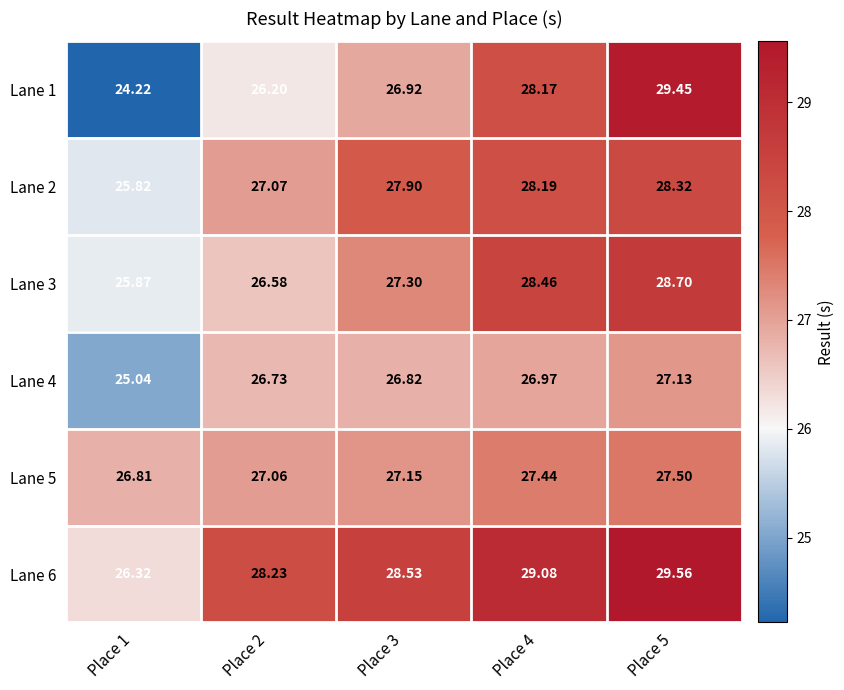

Is the value of Lane 6 at Place 5 greater than the value of Lane 4 at Place 1?

Yes